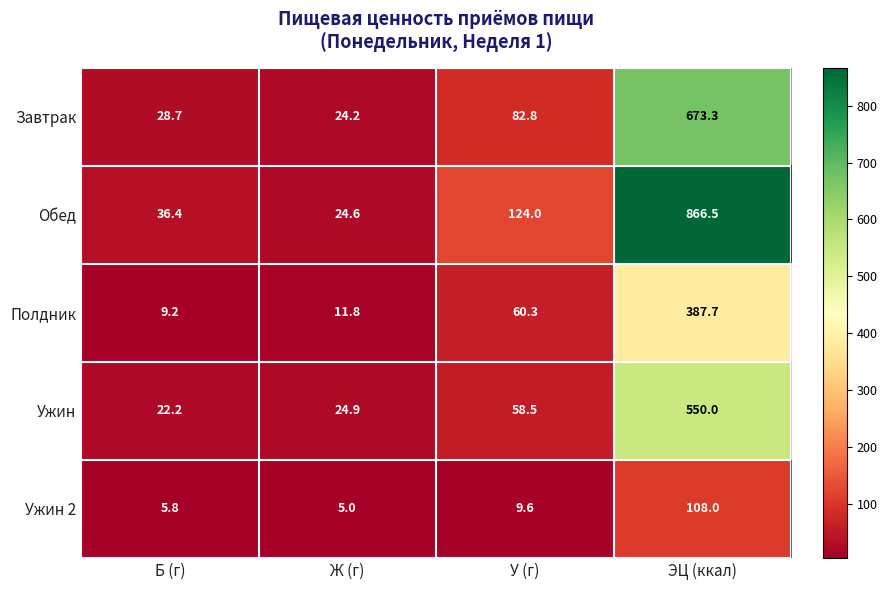

Reading left to right, transcribe all the data shown in this chart.

Завтрак: 28.7	24.2	82.8	673.3
Обед: 36.4	24.6	124.0	866.5
Полдник: 9.2	11.8	60.3	387.7
Ужин: 22.2	24.9	58.5	550.0
Ужин 2: 5.8	5.0	9.6	108.0